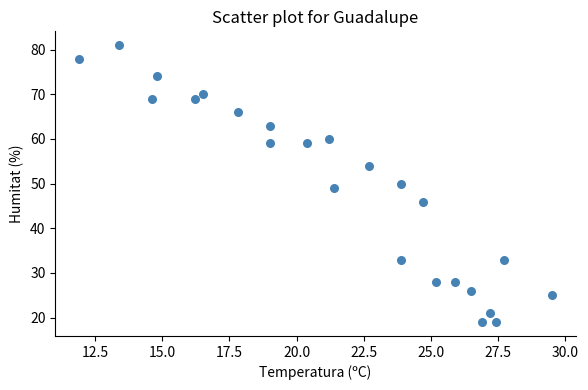

What is the range of Y values (max minus min)?

62